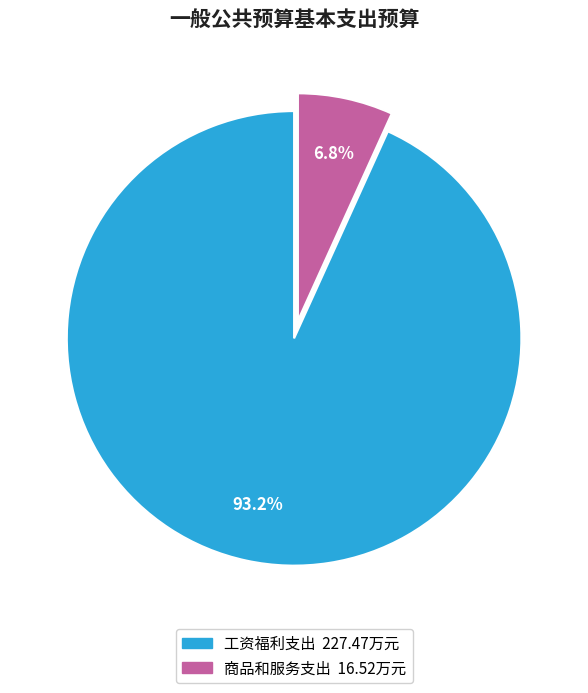

To the nearest percent, what is the average slice percentage?

50%